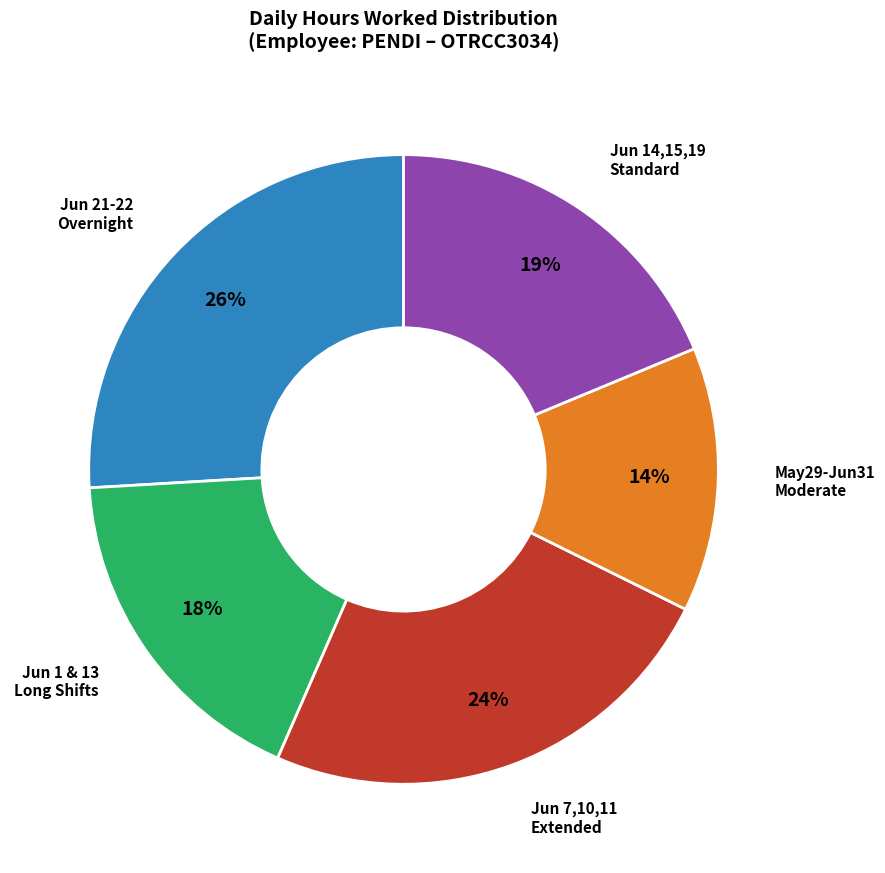

Is there any slice that represents more than half of the pie?

No